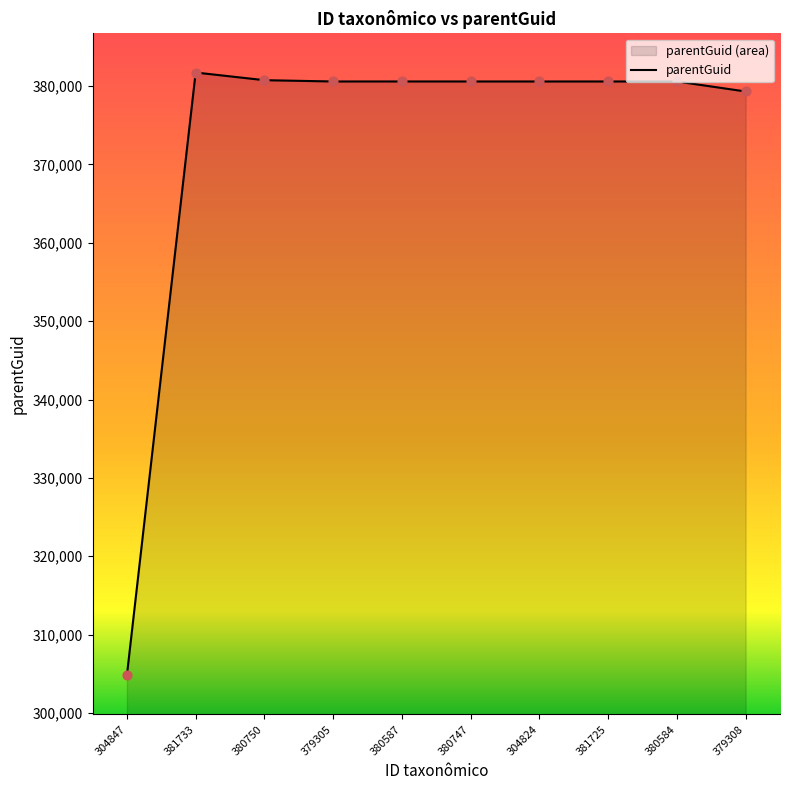

Between 380747 and 379305, which is larger?

380747